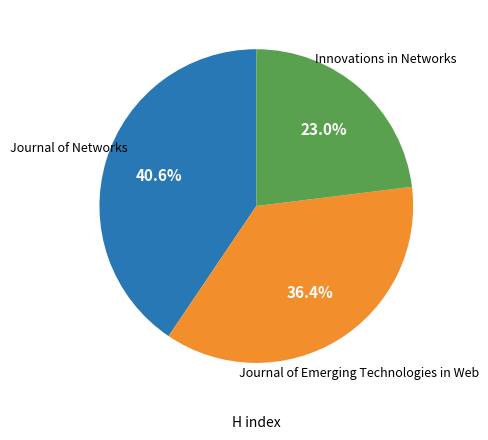

Is there a majority slice in this chart?

No